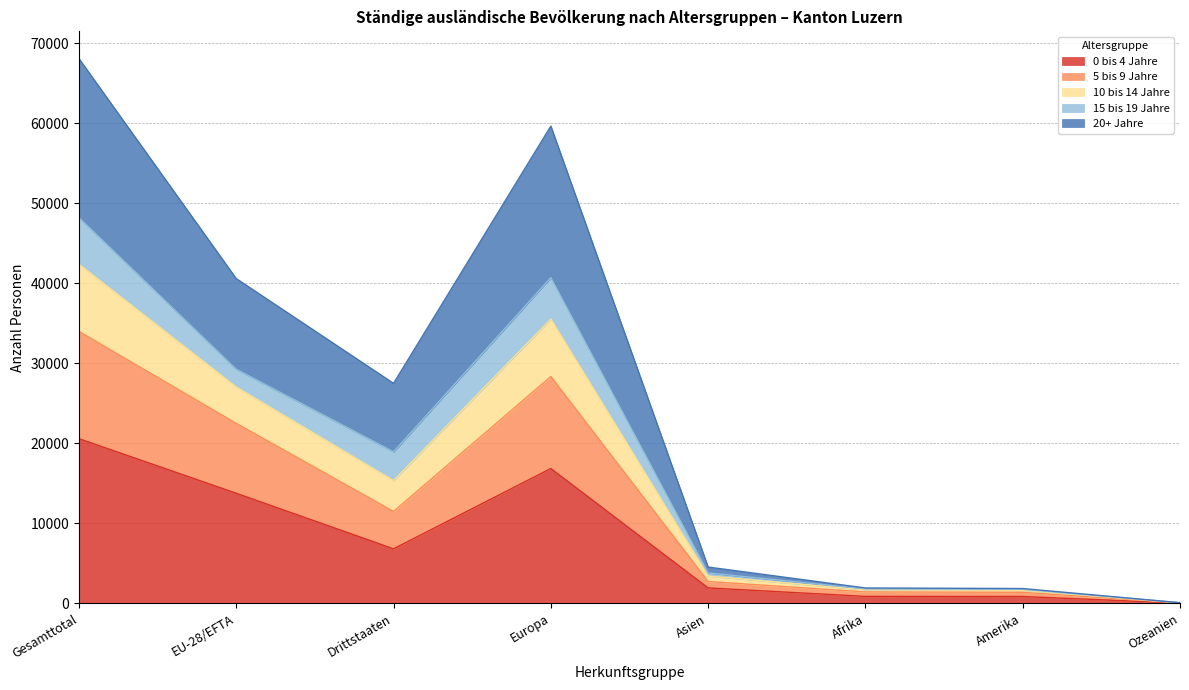

At which category is the sum across all series the highest?

Gesamttotal